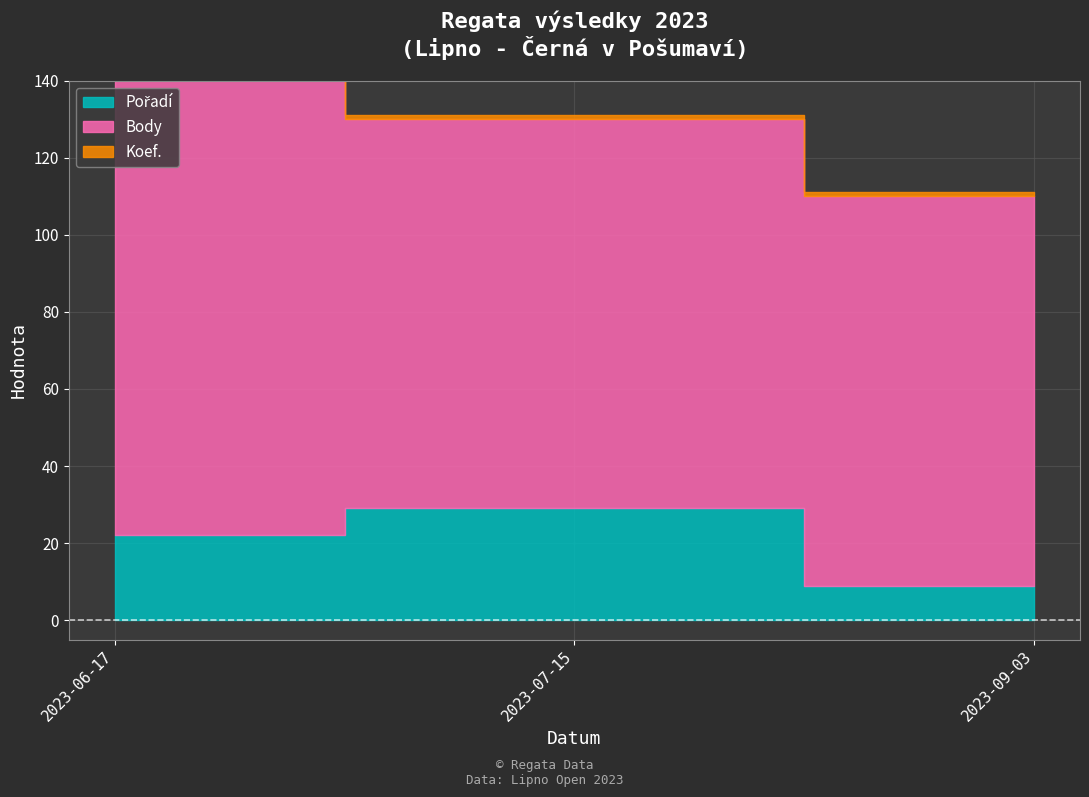

Which label corresponds to the smallest value in the chart?

2023-06-17